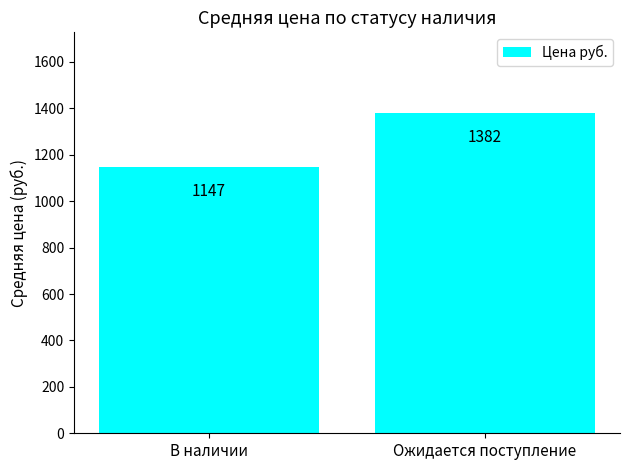

Rank the categories by value from lowest to highest.

В наличии, Ожидается поступление